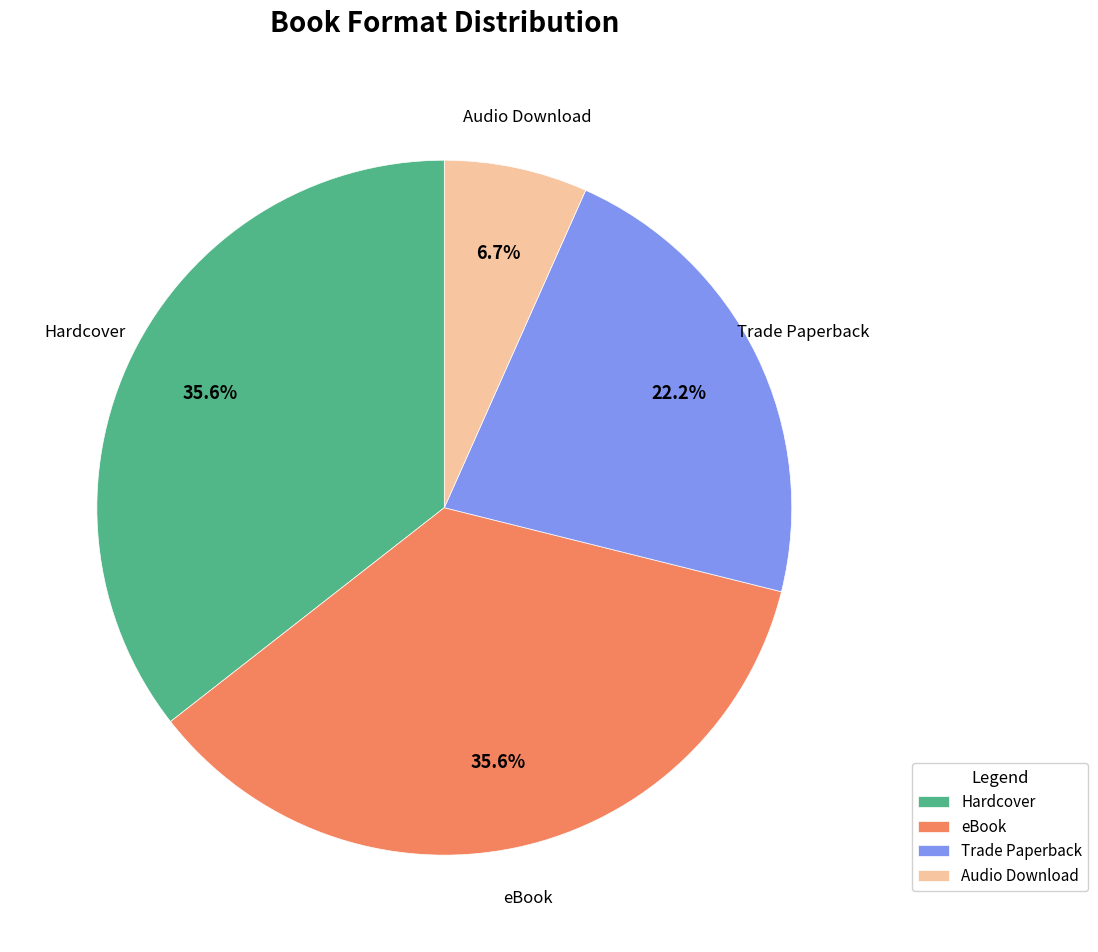

What percentage is NOT represented by Trade Paperback?

77.8%